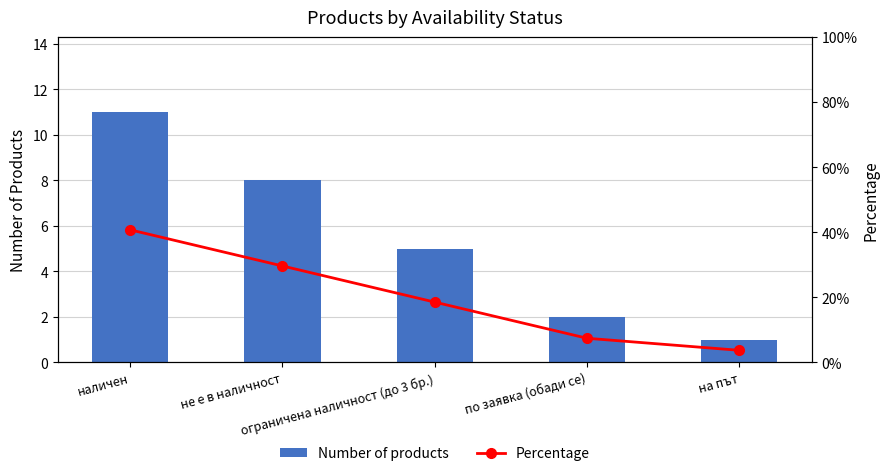

What is the sum of all Number of products values?

27